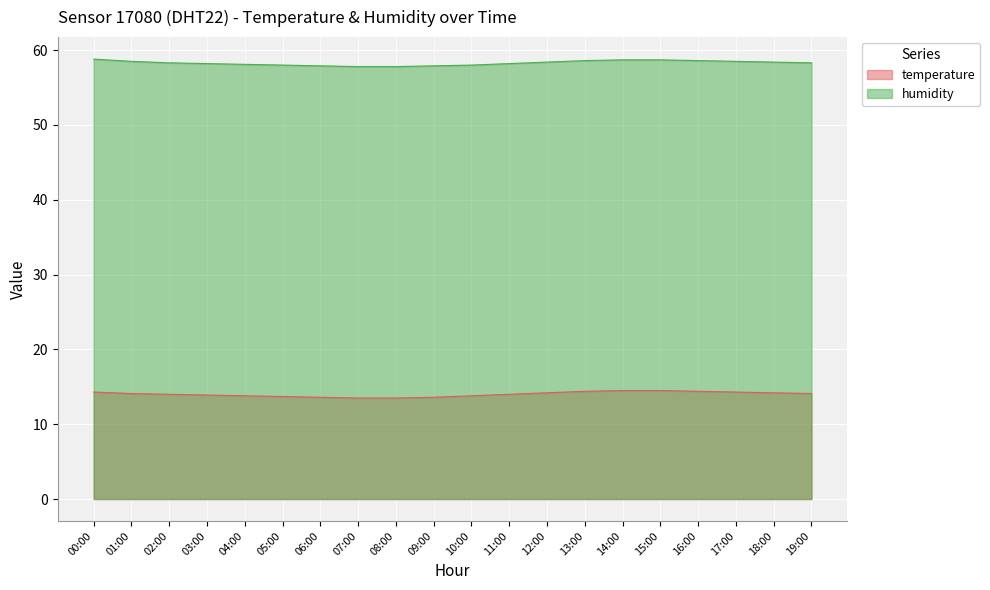

Is it true that humidity equals 57.9 at 06:00?

True